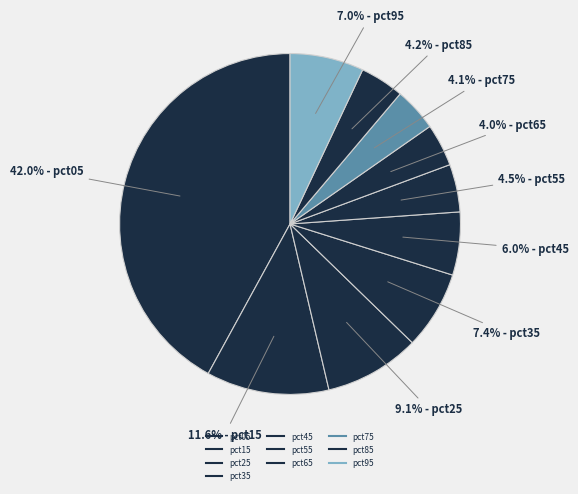

Is pct75 the majority of the pie?

No